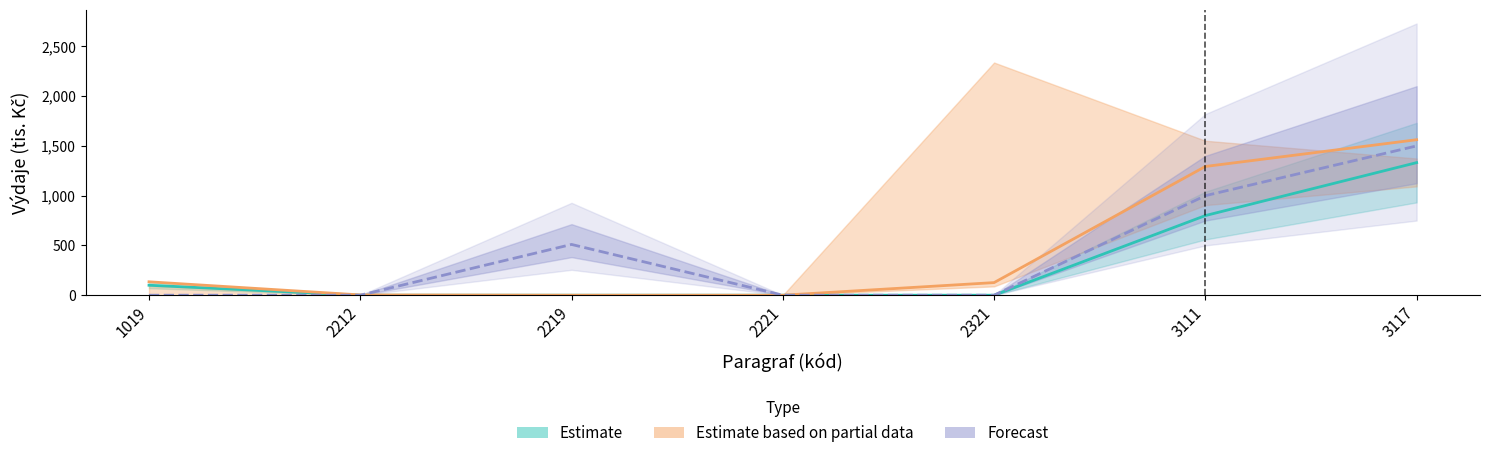

How many times do Estimate based on partial data and Forecast cross each other?

1